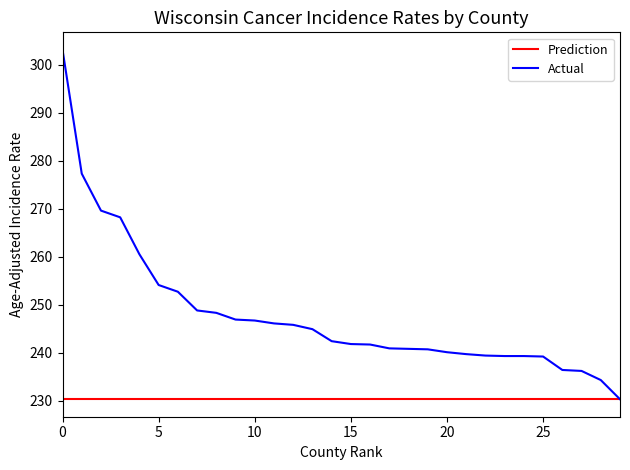

Which series has the largest total across all categories?

Actual